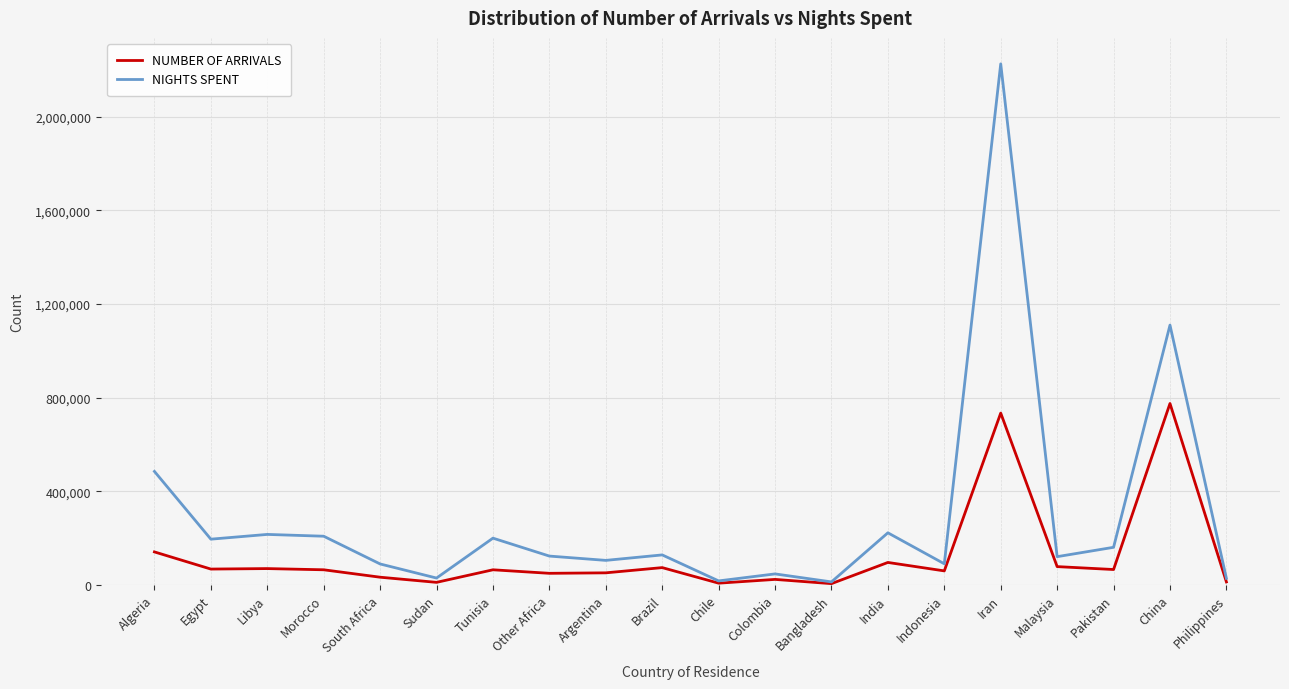

True or false: NIGHTS SPENT has a value of 199465 at Tunisia.

True